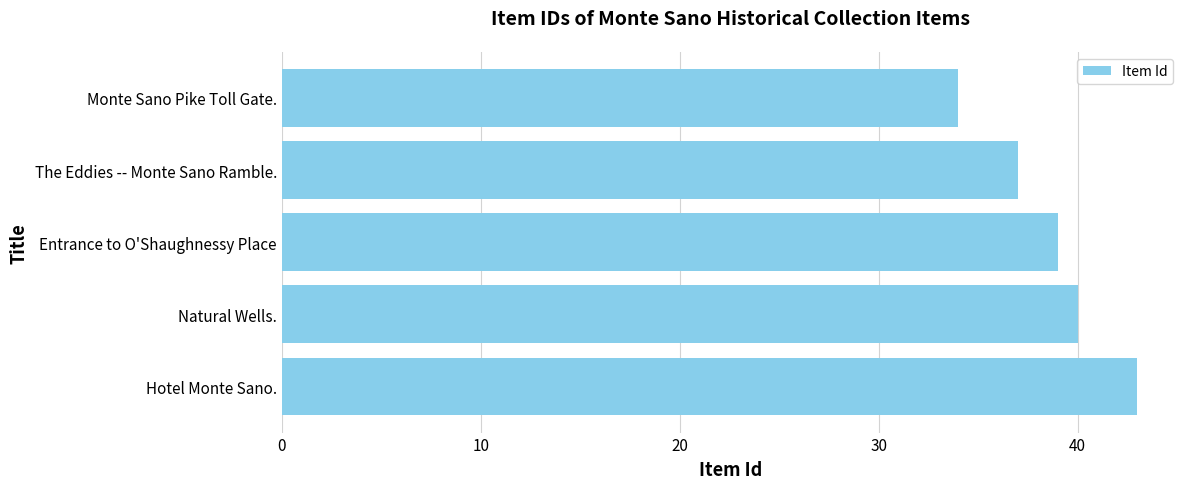

Does the chart contain stacked bars?

No